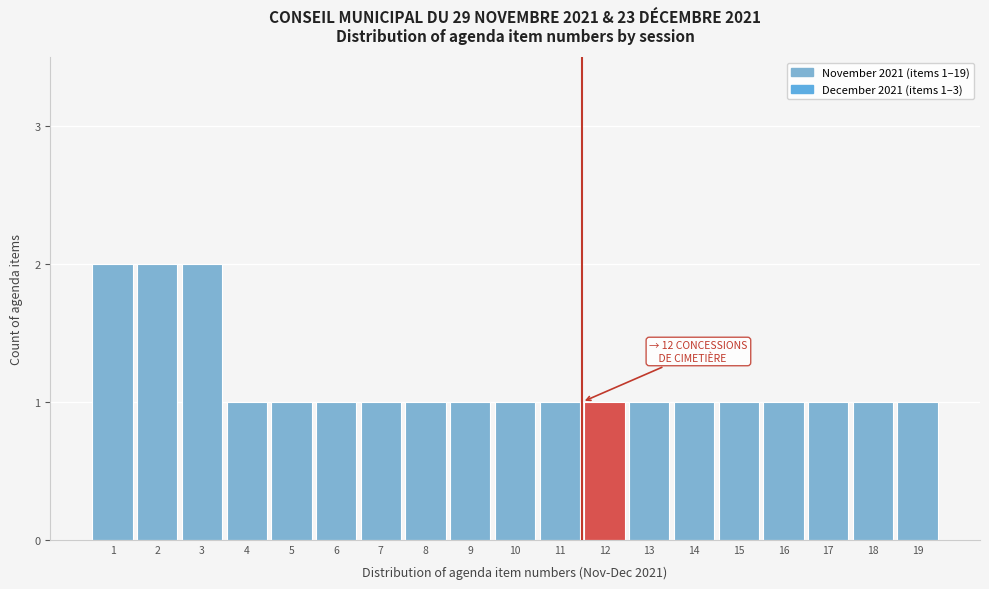

Reading left to right, list all the values displayed in this chart.

2	2	2	1	1	1	1	1	1	1	1	1	1	1	1	1	1	1	1